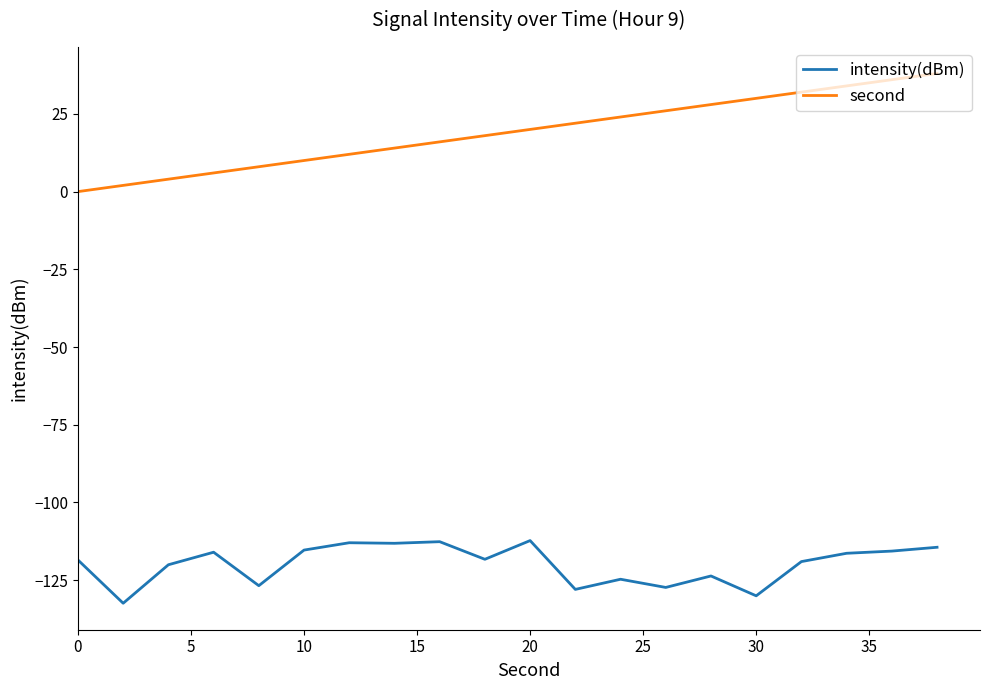

Which series has the largest total across all categories?

second